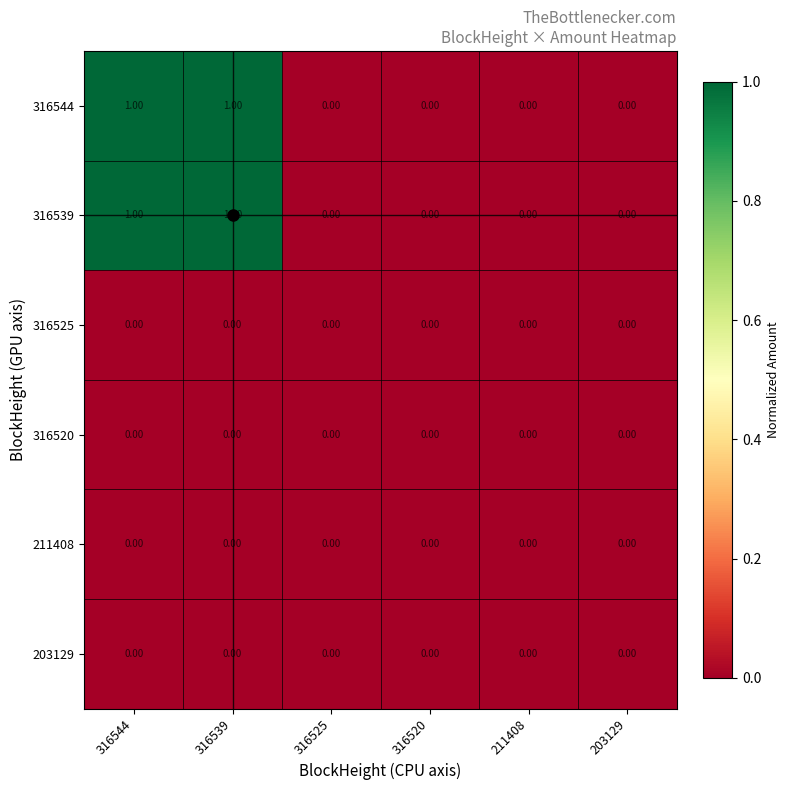

Is the value of 203129 at 203129 greater than the value of 316539 at 316544?

No